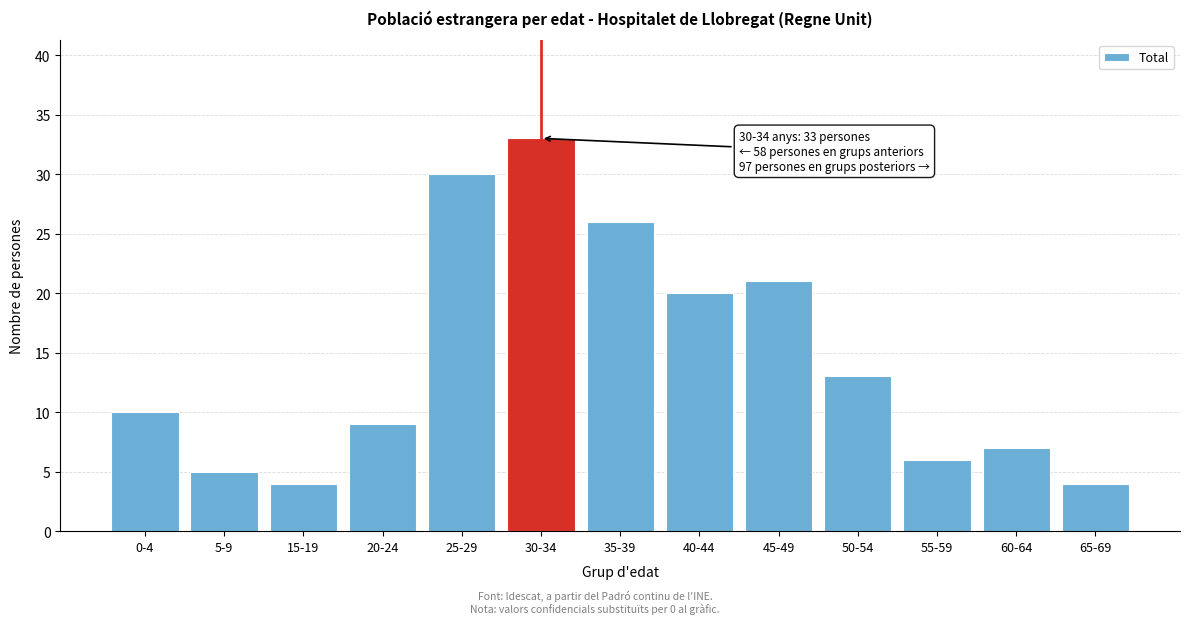

Reading left to right, extract all data points from this chart.

0-4=10	5-9=5	15-19=4	20-24=9	25-29=30	30-34=33	35-39=26	40-44=20	45-49=21	50-54=13	55-59=6	60-64=7	65-69=4